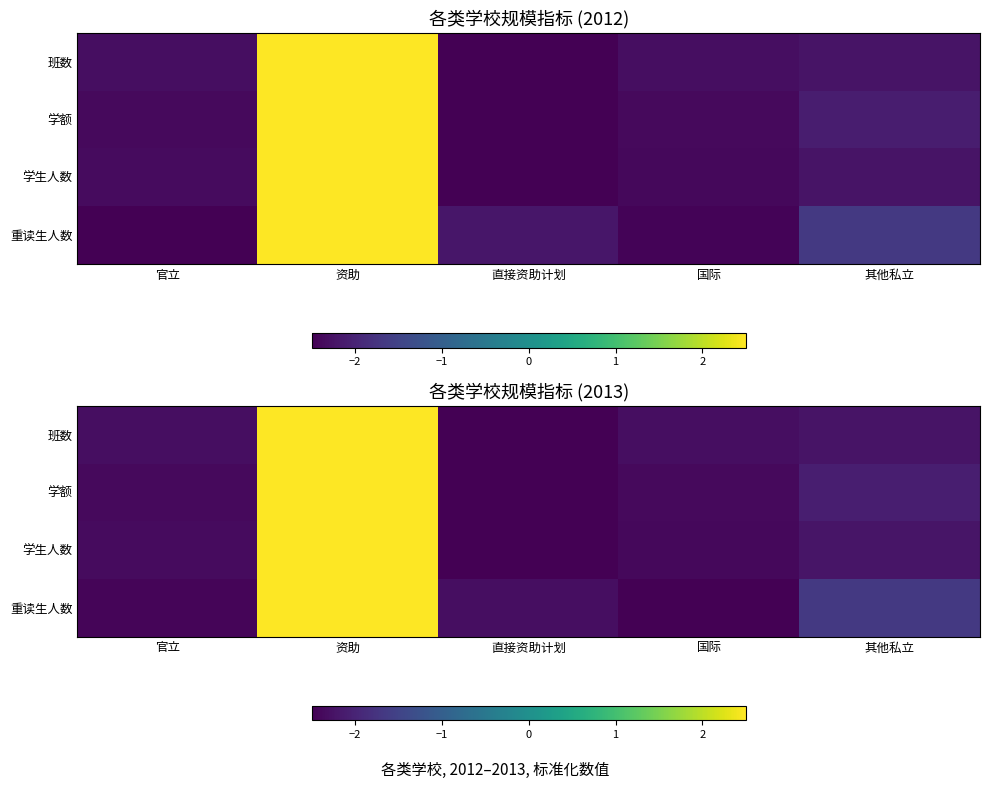

What is the sum of the 学生人数 values at 国际 and 资助?

0.1